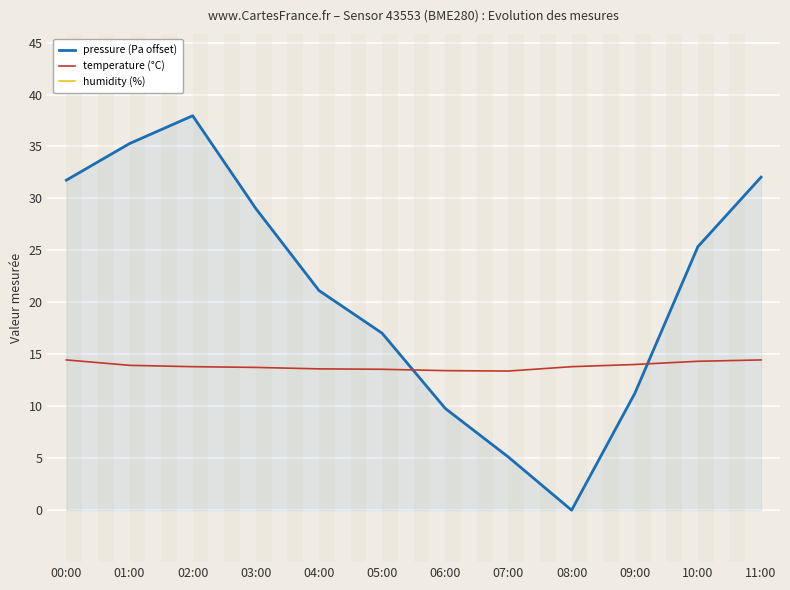

What is the label of the 12th point from the right?

00:00